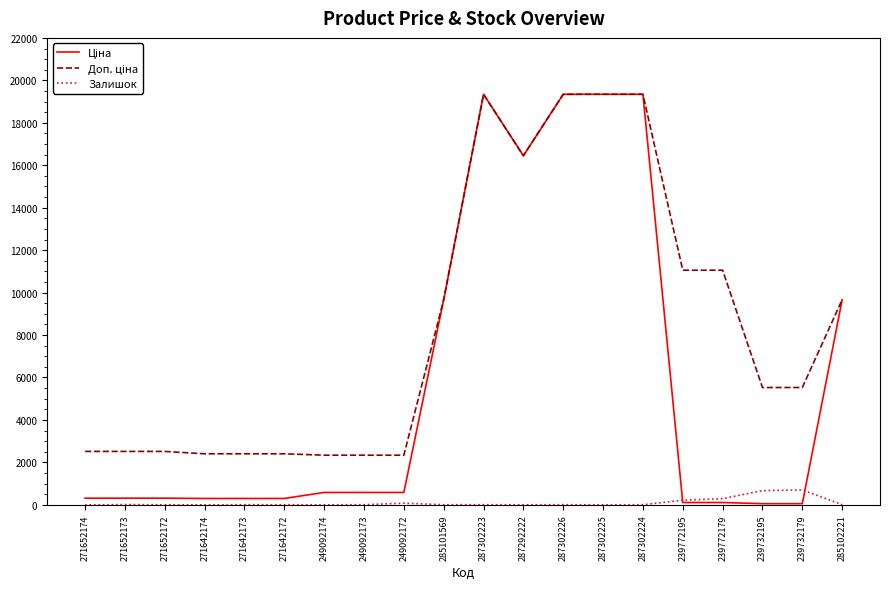

What is the approximate value of Залишок at 239772179?

290.0